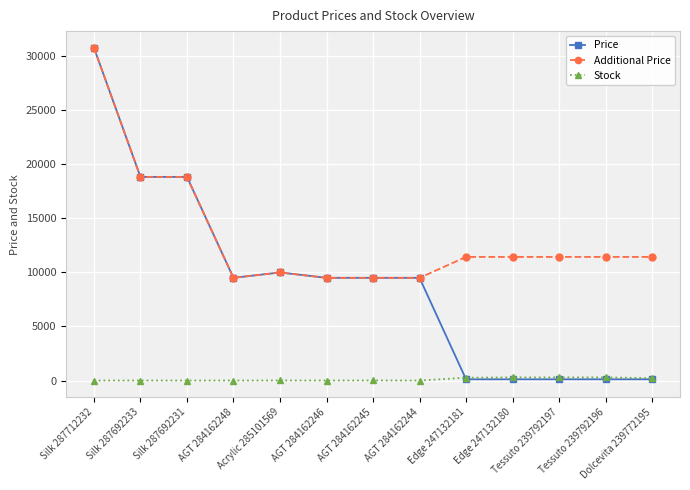

Rank the series by their average value, from lowest to highest.

Stock, Price, Additional Price